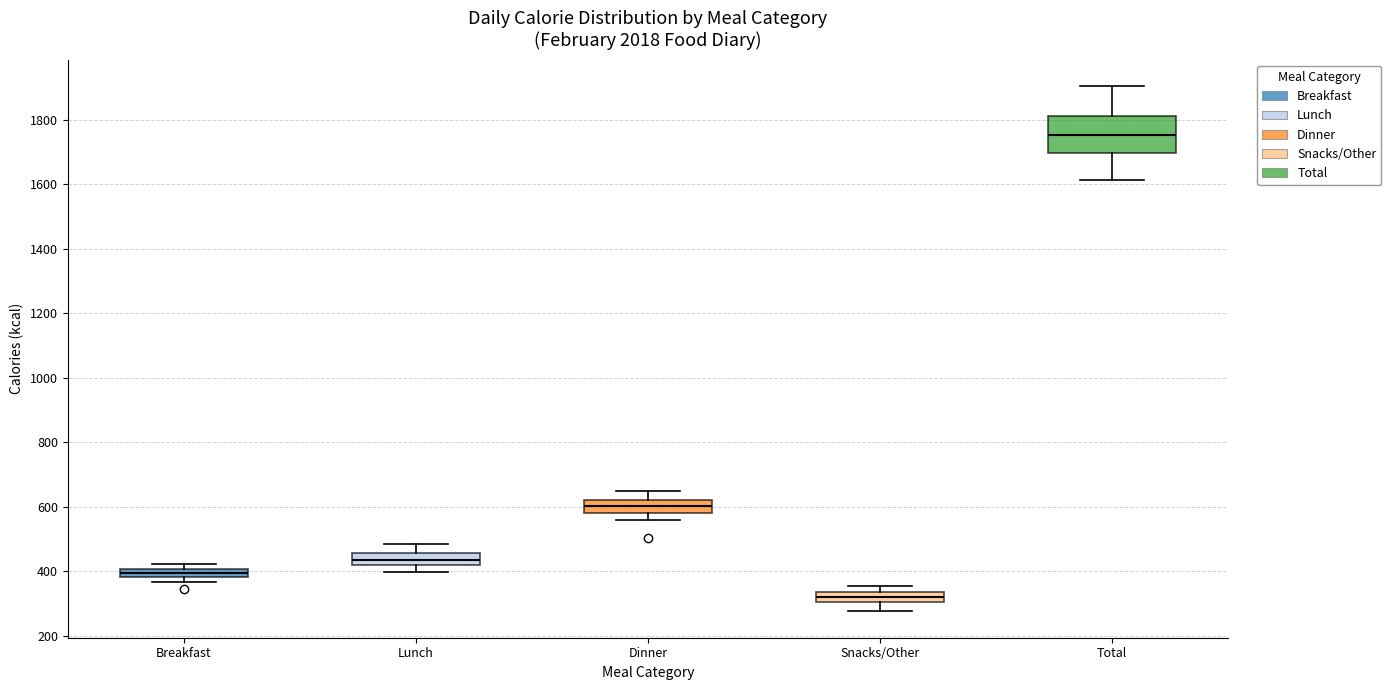

Which box has the highest median line?

Total